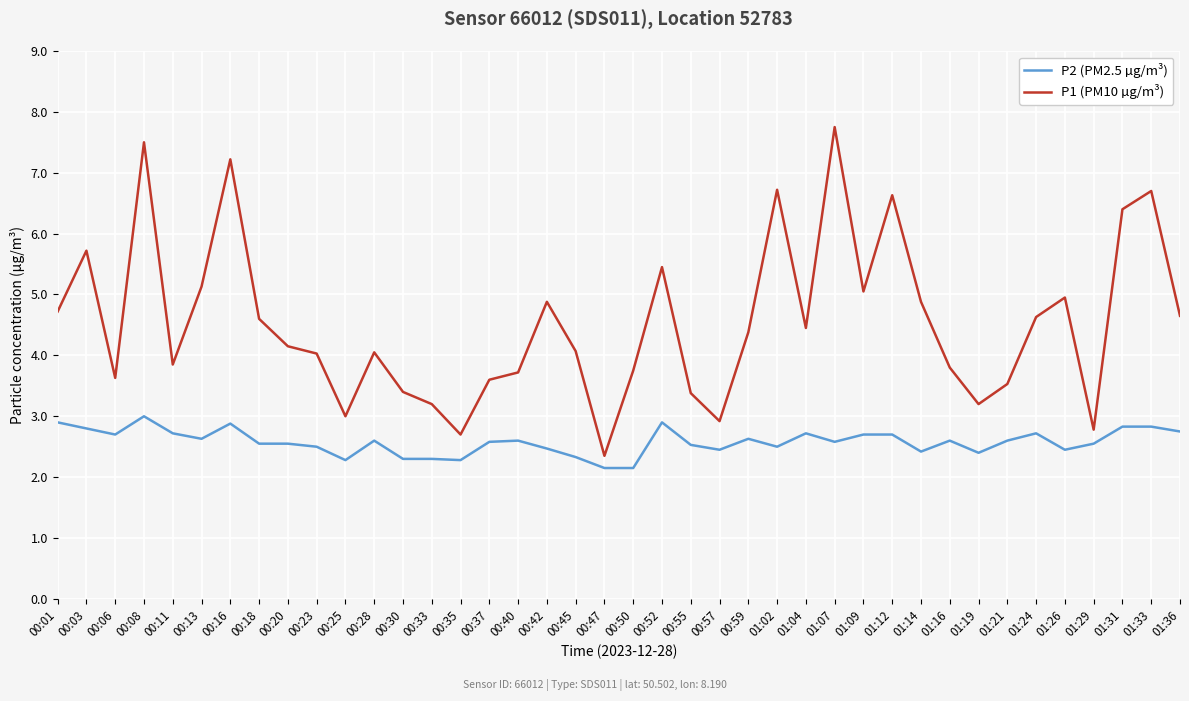

True or false: P2 (PM2.5 µg/m³) and P1 (PM10 µg/m³) cross at least once.

False